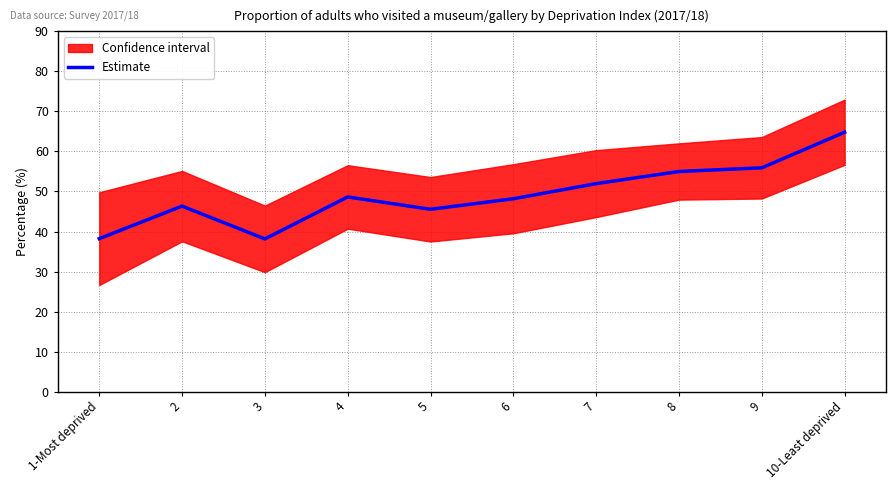

What is the change in value from 7 to 9?

+4.0